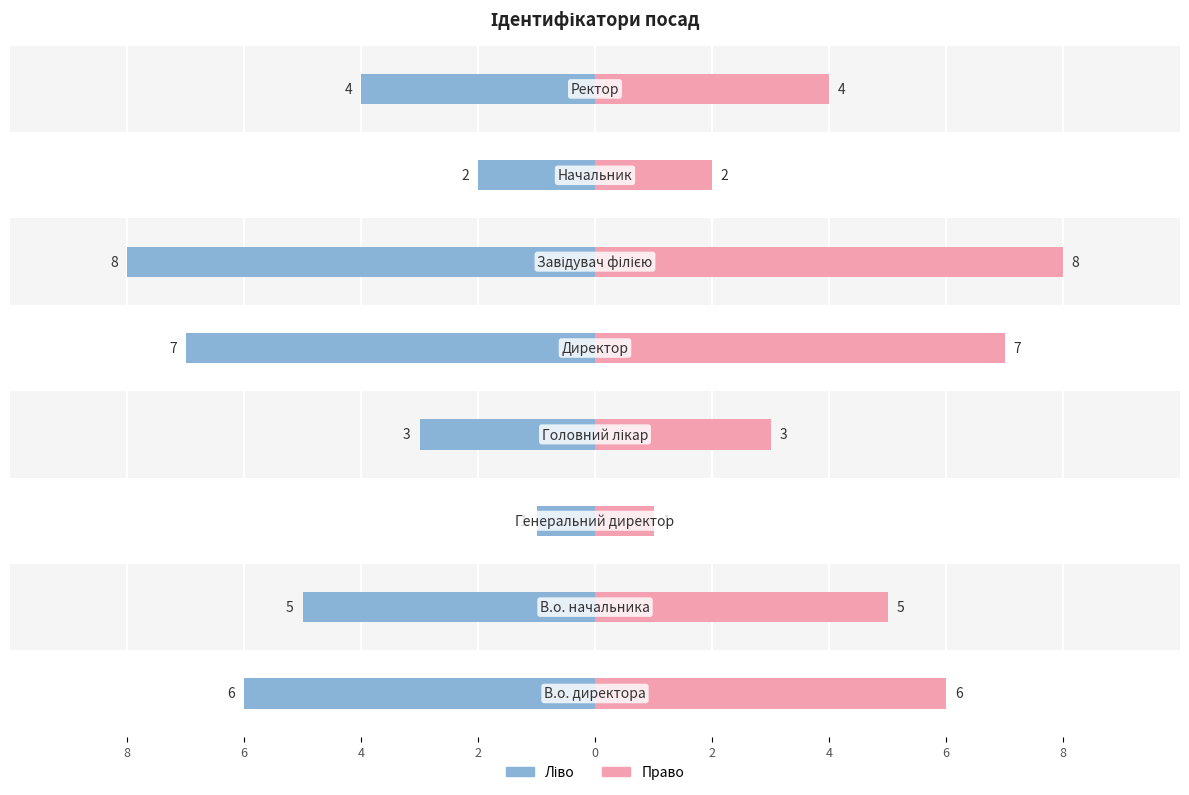

How many values in the Ідентифікатор (ліво) series are below -4?

4